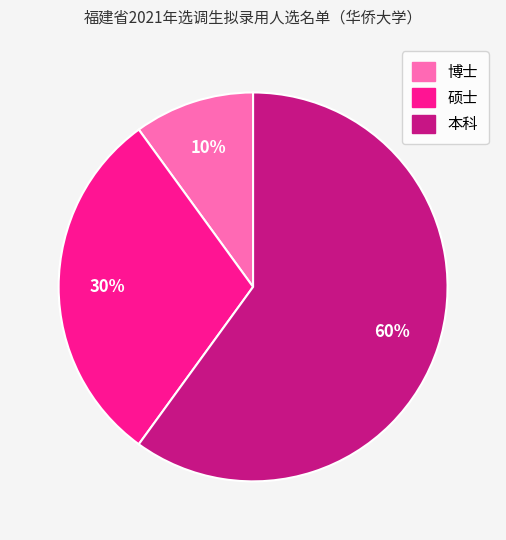

Which category has the biggest portion of the pie?

本科